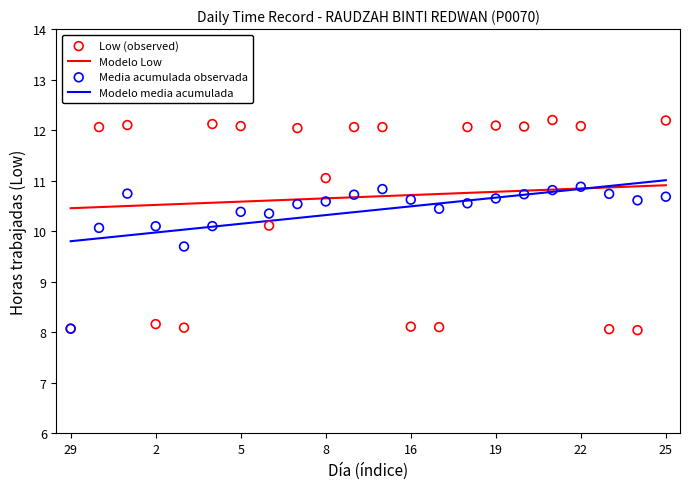

Which series reaches the maximum Y coordinate?

Low (observed)